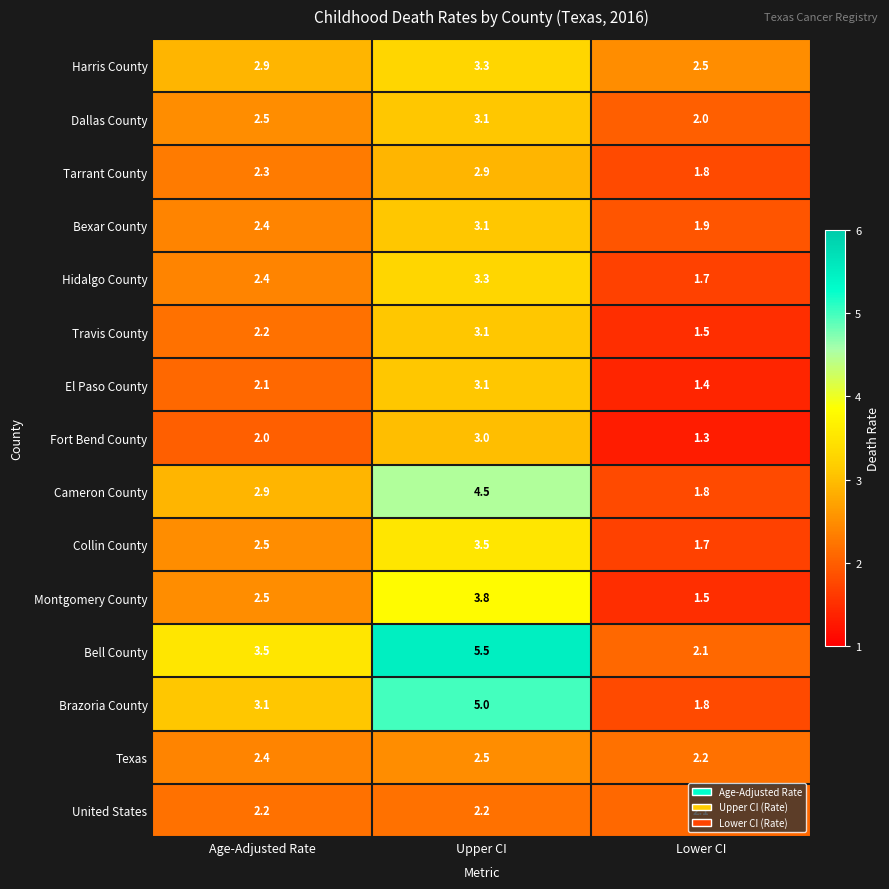

True or false: United States has a value of 1.0 at Lower CI.

False